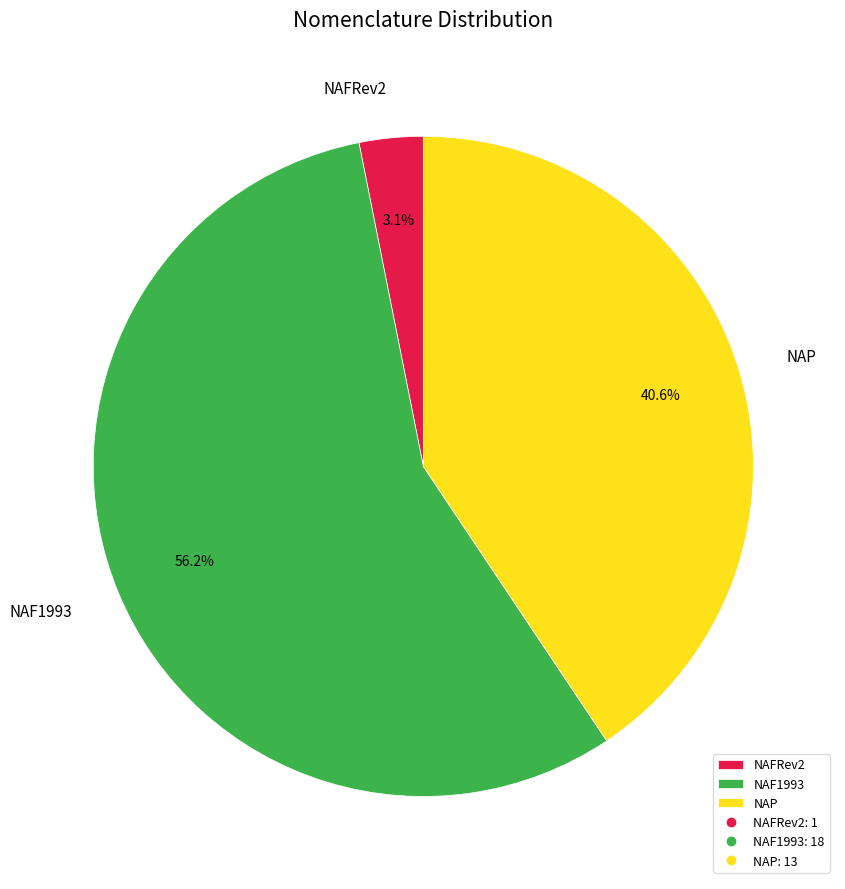

Which slice represents more than half of the pie?

NAF1993